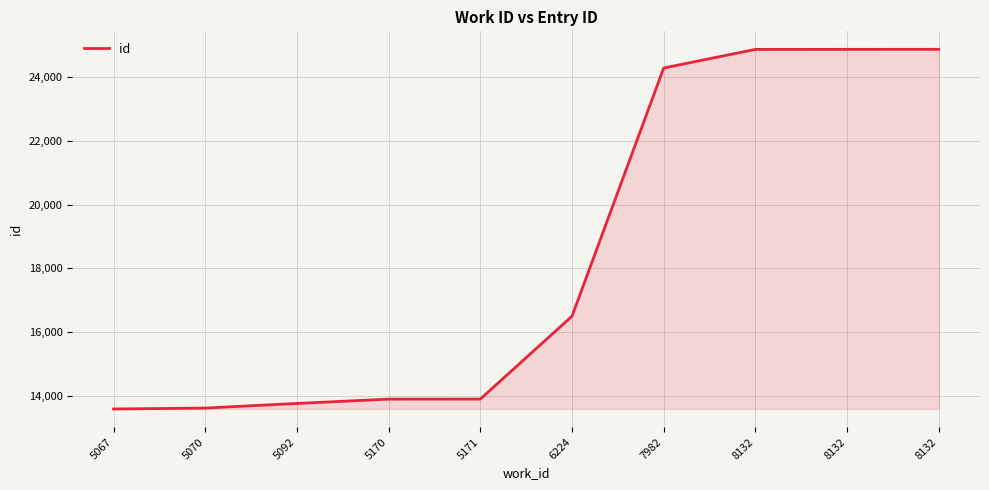

Count the number of data series in this chart.

1